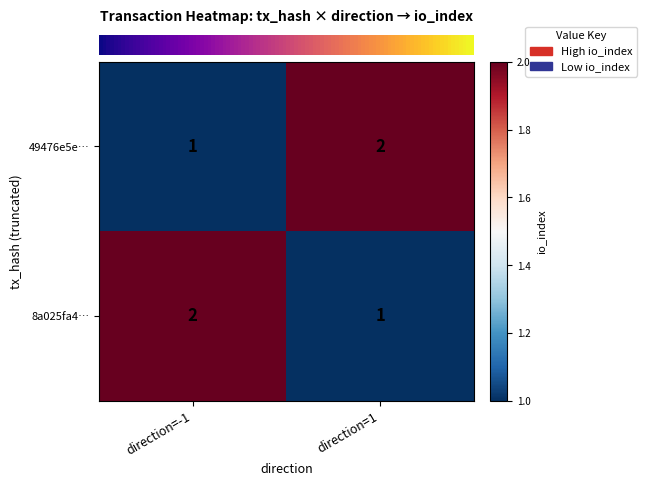

At which label does 8a025fa4… reach its peak?

direction=-1